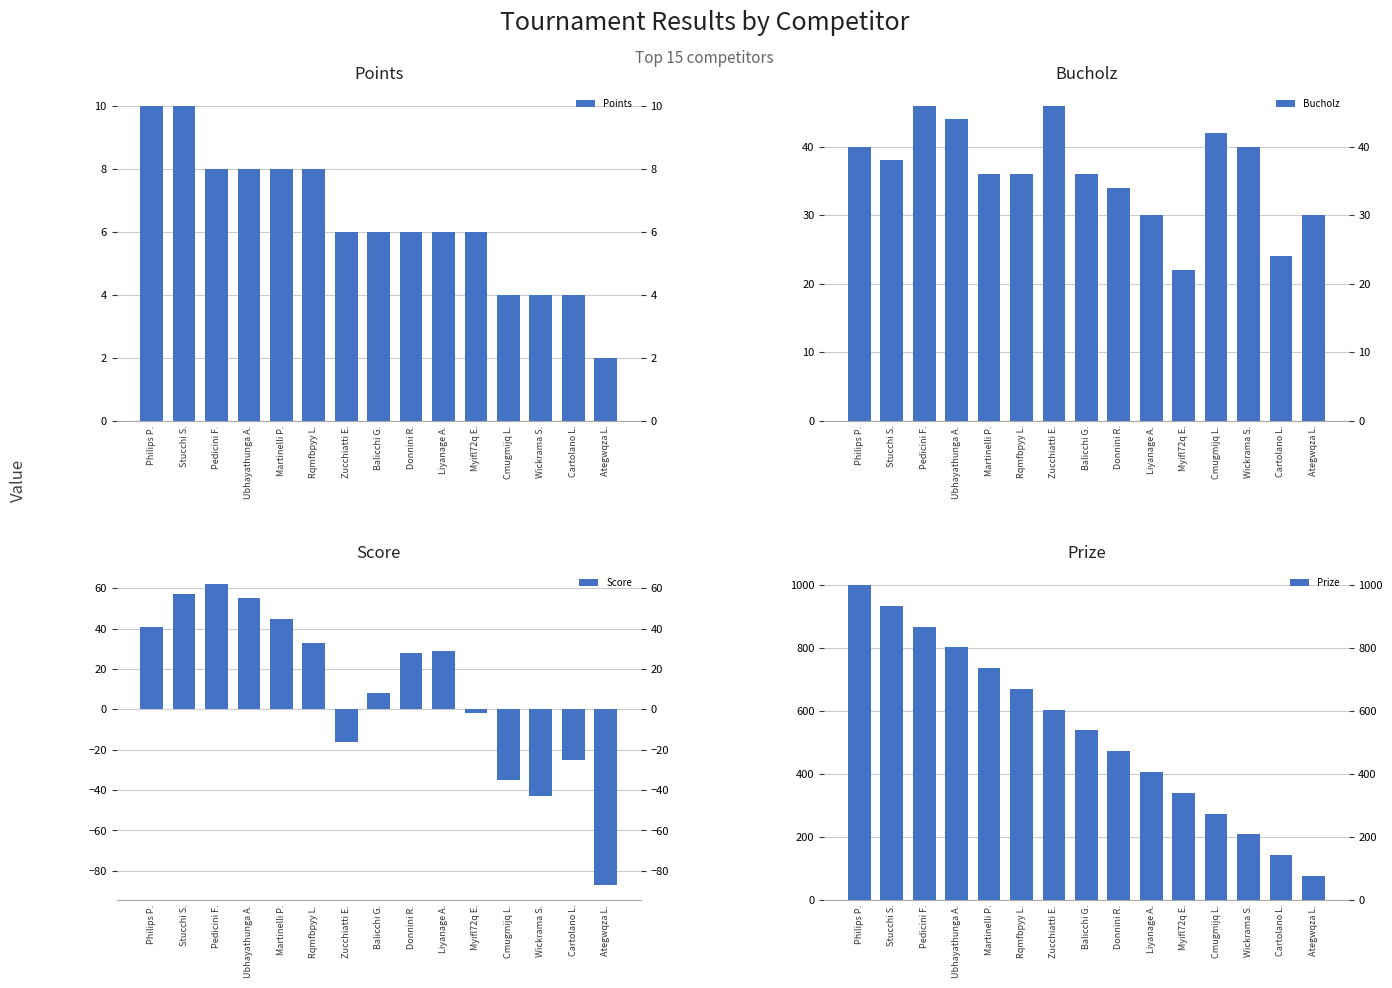

Read the Score value at Martinelli P., to the nearest 10.

40